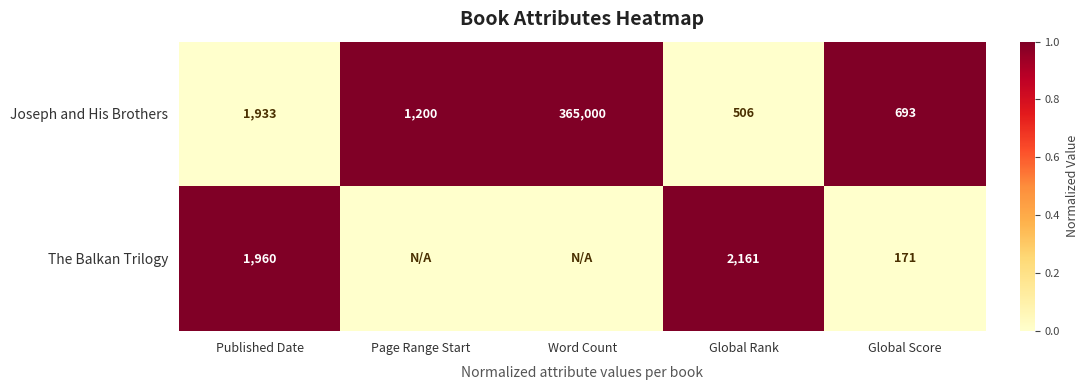

What is the difference between the maximum and minimum values in the Joseph and His Brothers series?

364494